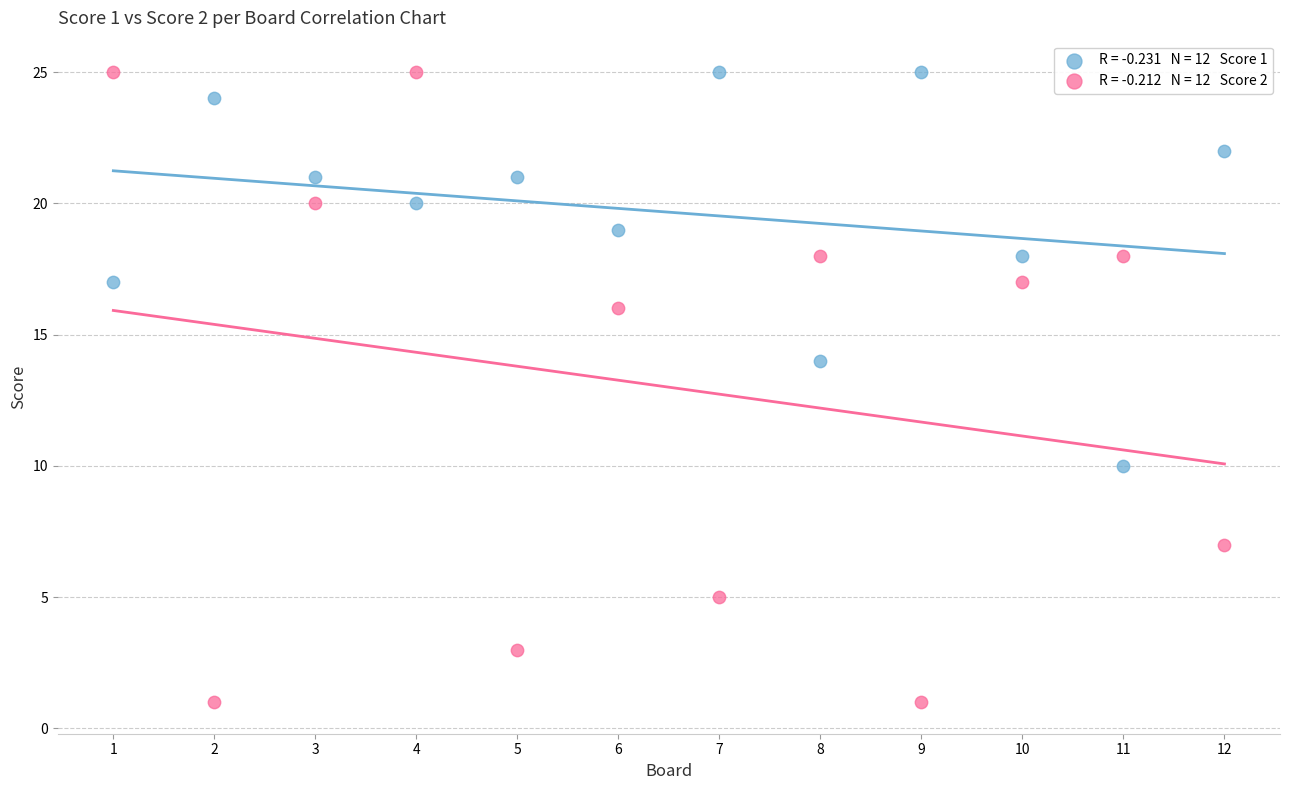

Across all series, what Y value is closest to 13?

14